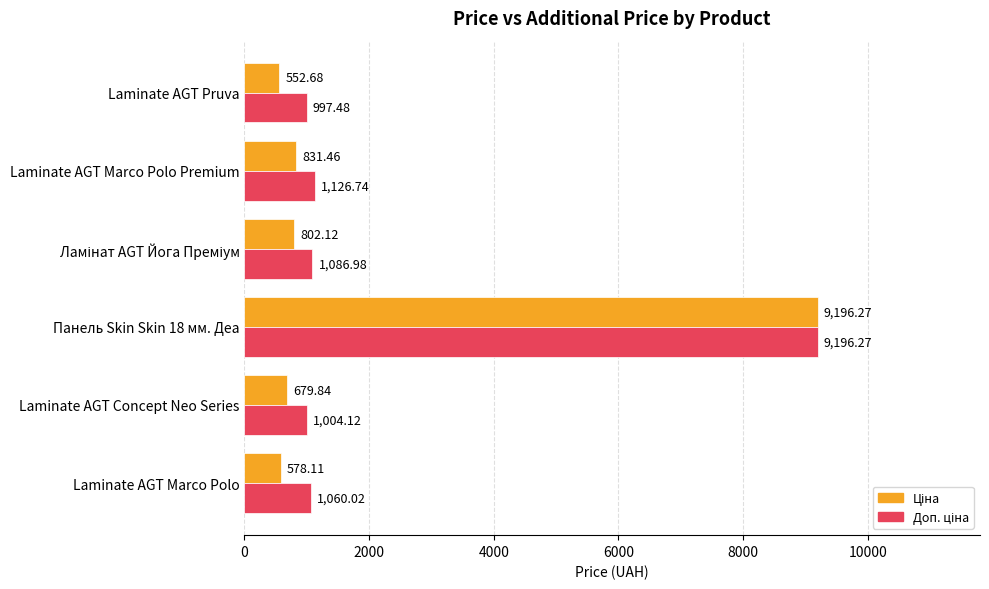

What is the spread (max minus min) of values at Laminate AGT Concept Neo Series?

324.3